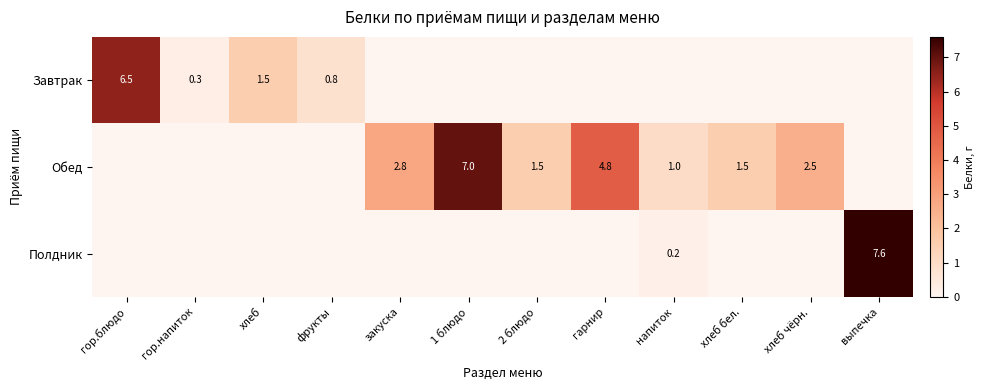

True or false: Обед has a value of 4.5 at хлеб чёрн..

False